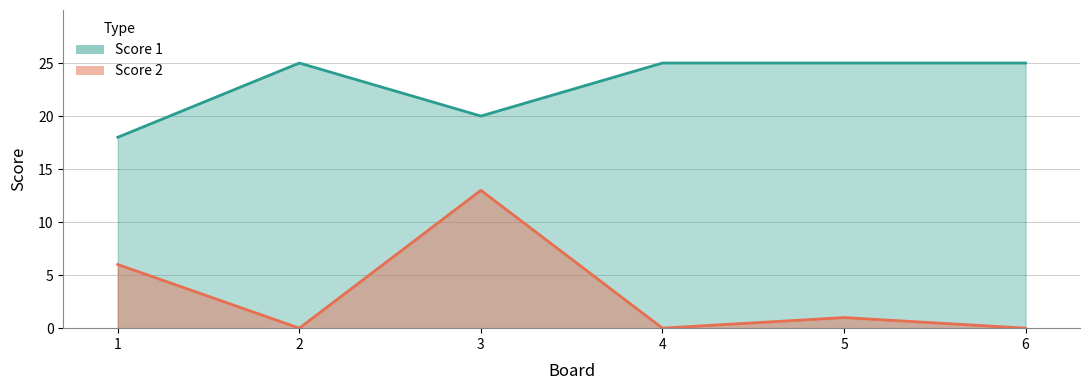

How many positive values does the Score 2 series have?

3